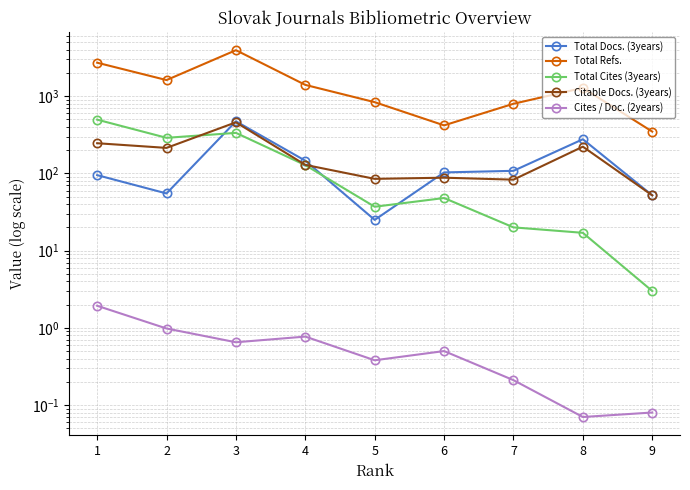

Does the chart have visible grid lines?

Yes